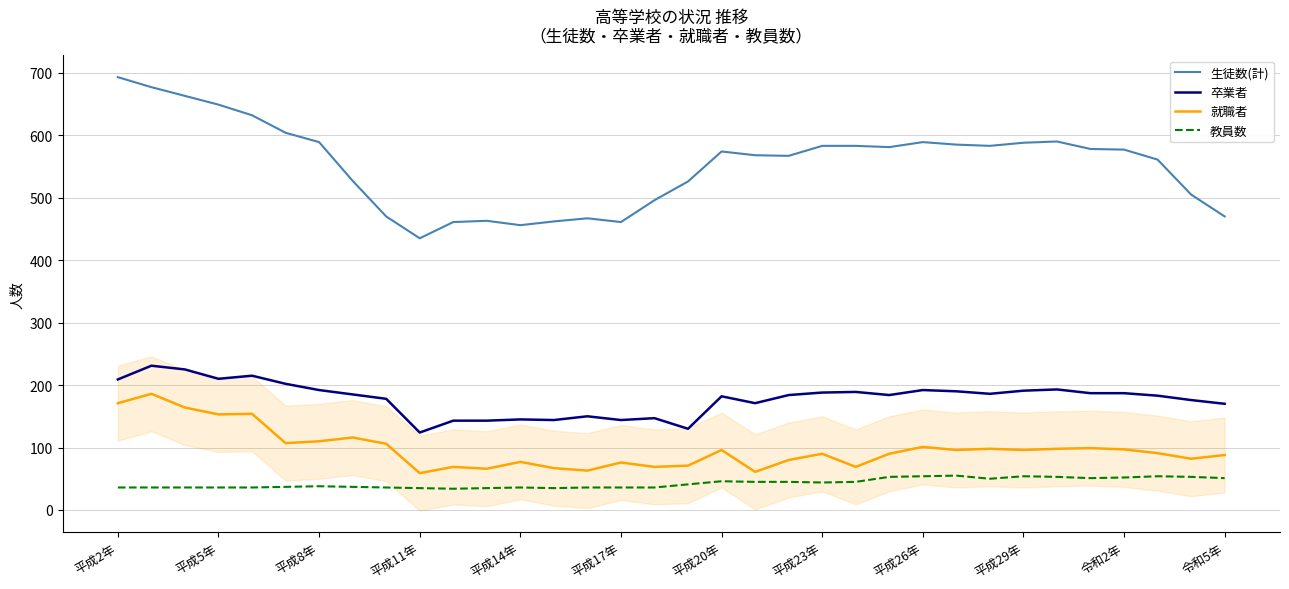

Count the number of categories in the chart.

34